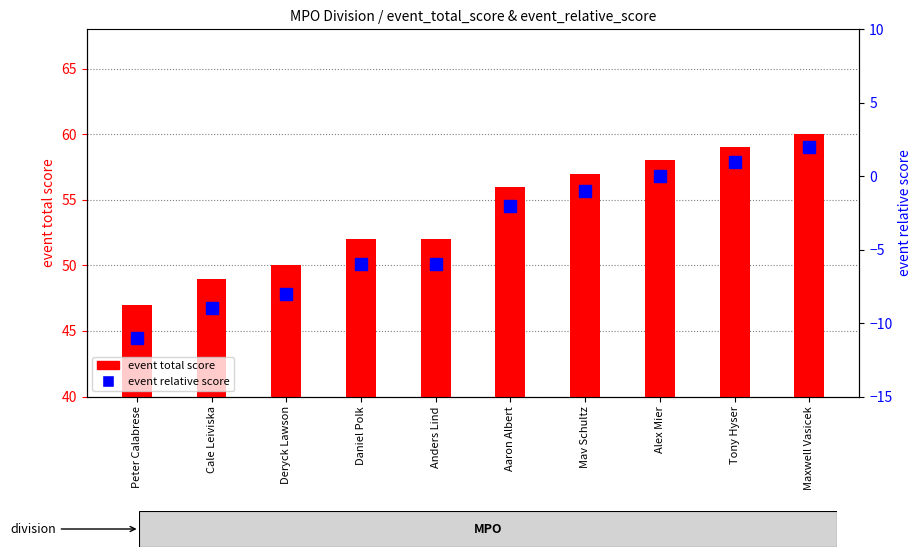

List the series in order of their overall mean, lowest first.

event relative score, event total score